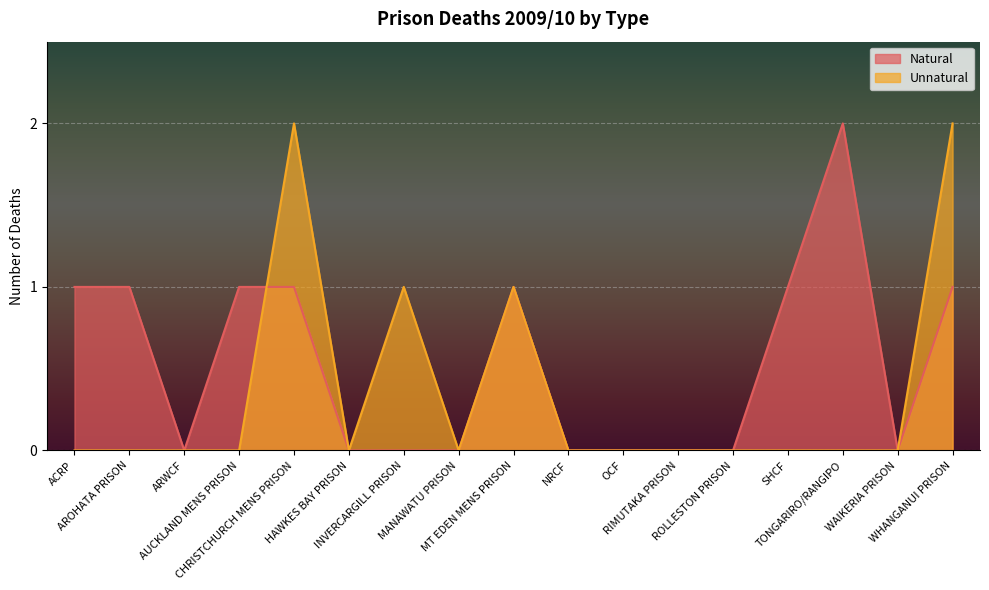

The Natural series shows 0 at WAIKERIA PRISON. True or false?

True